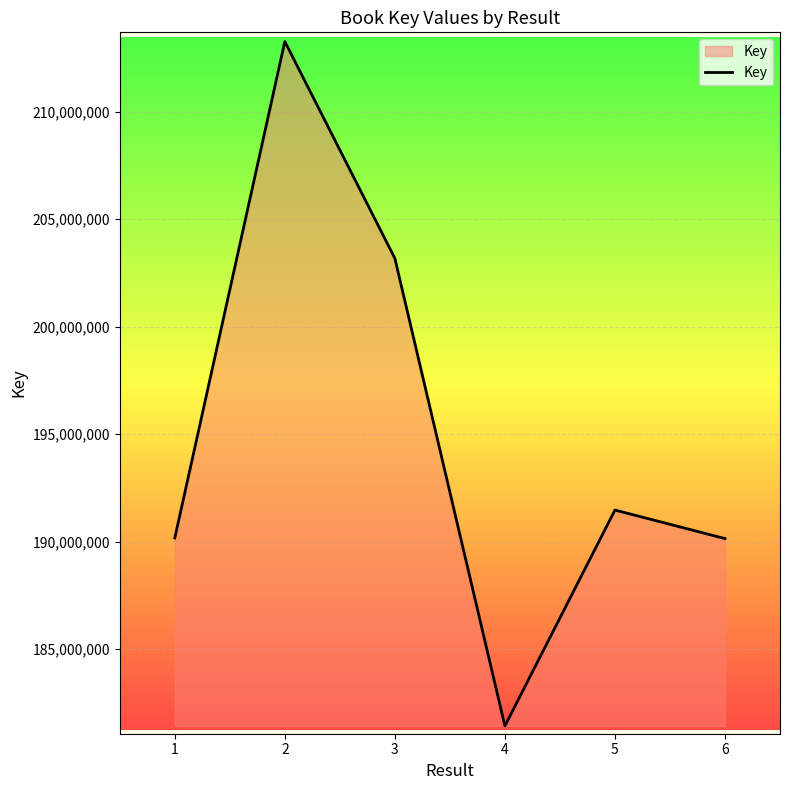

What is the smallest value displayed?

181429958